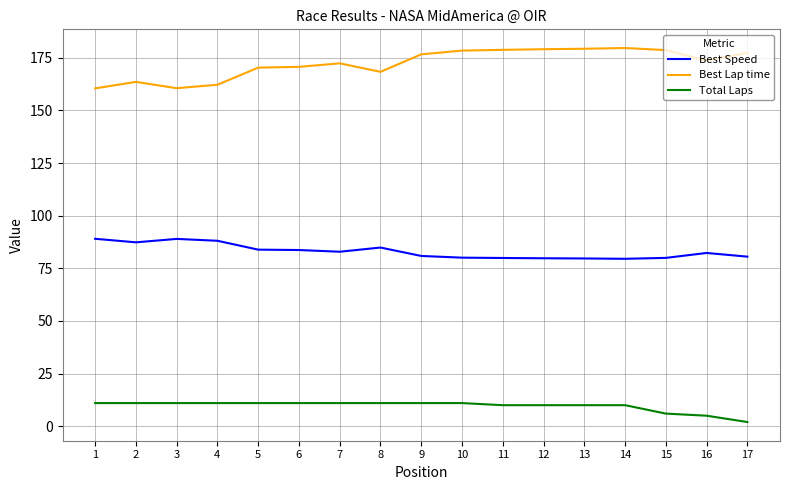

Is the value of Best Speed at 14 greater than the value of Total Laps at 1?

Yes